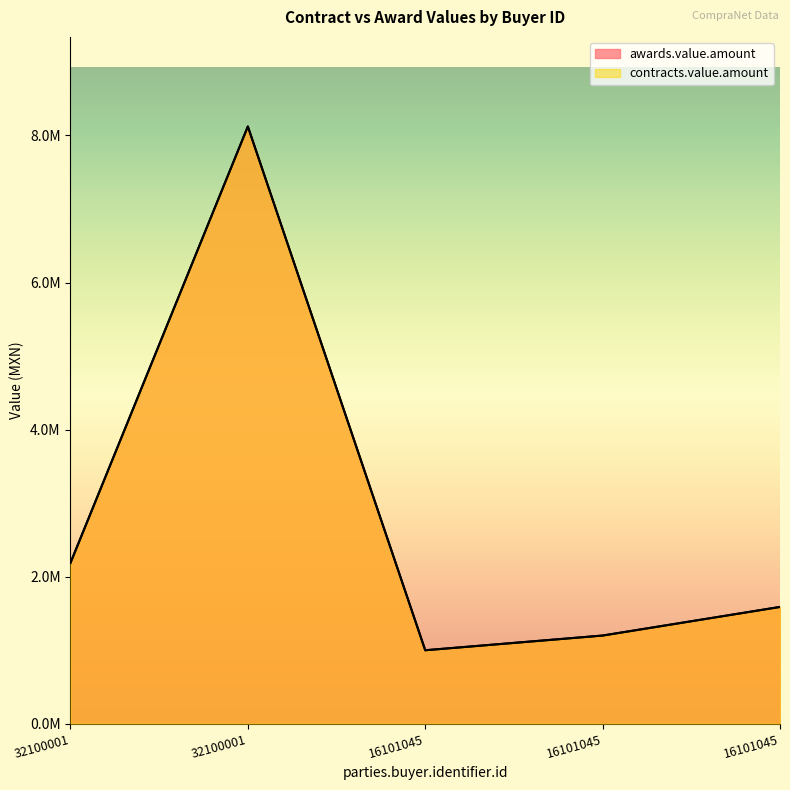

What are all the series names shown in the legend?

awards.value.amount, contracts.value.amount